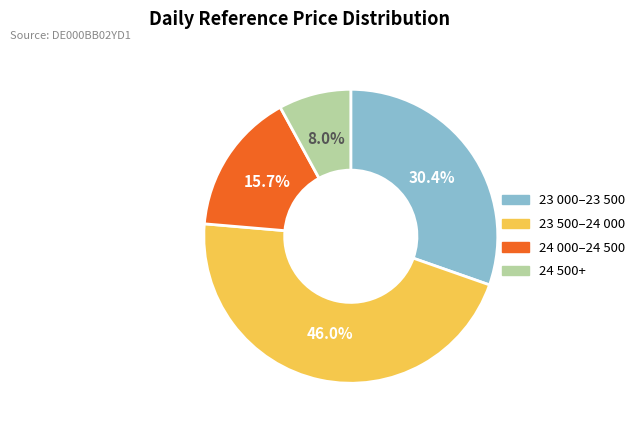

Is there any slice that represents more than half of the pie?

No